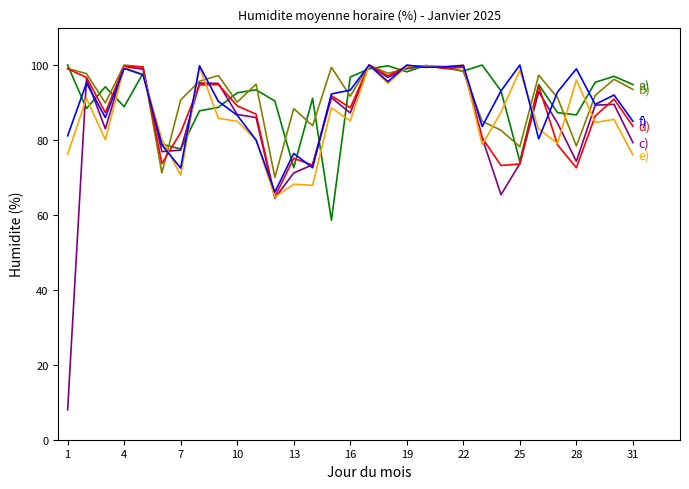

What is the maximum value shown in the chart?

100.0